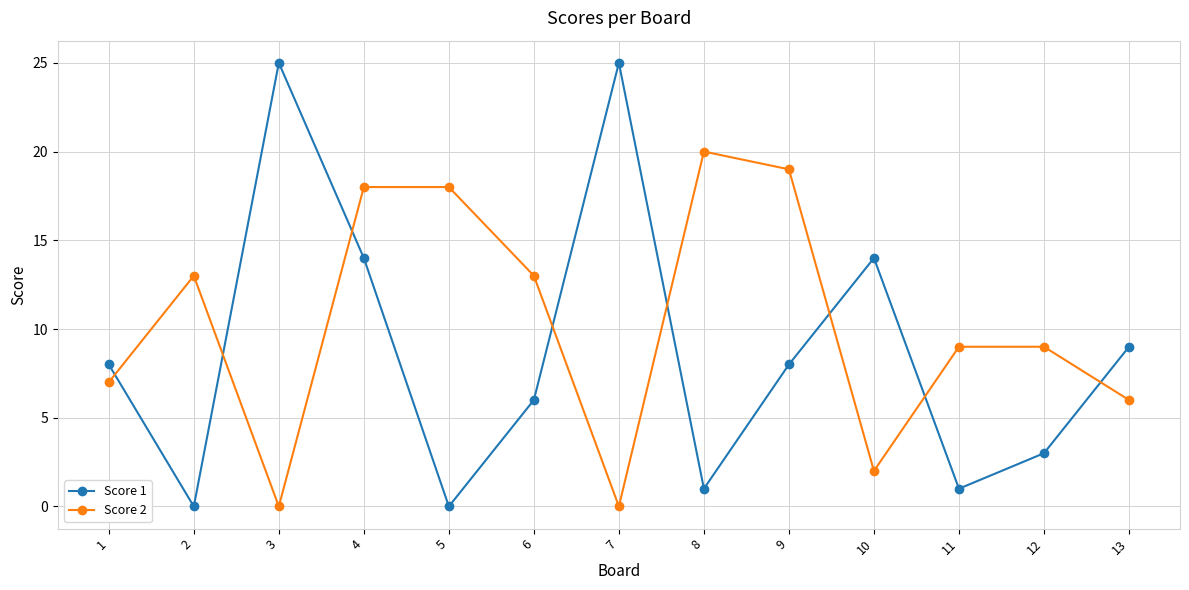

Rank the series by their maximum value, from lowest to highest.

Score 2, Score 1